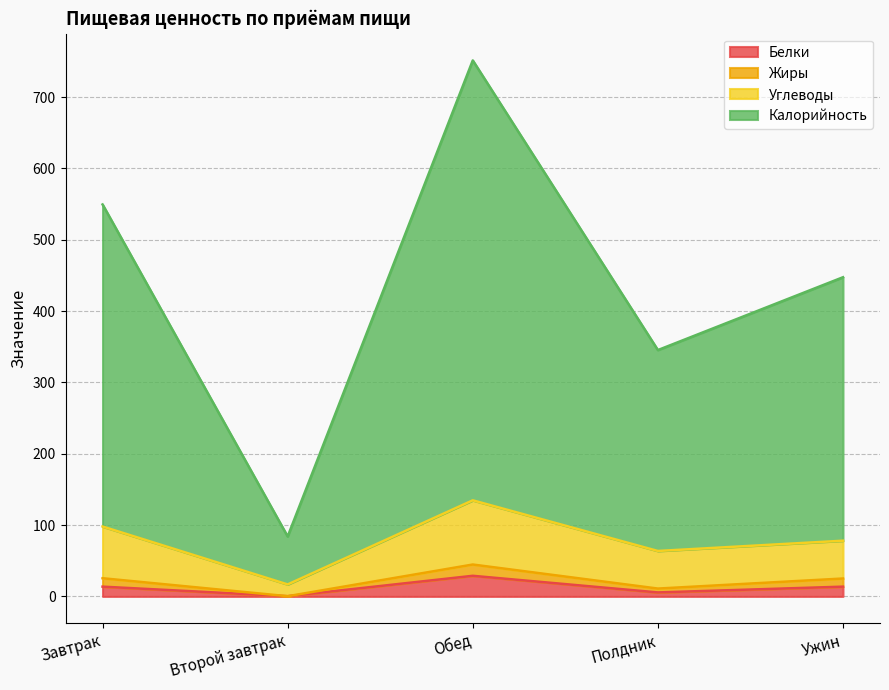

How many interior local peaks does the Углеводы series have?

1